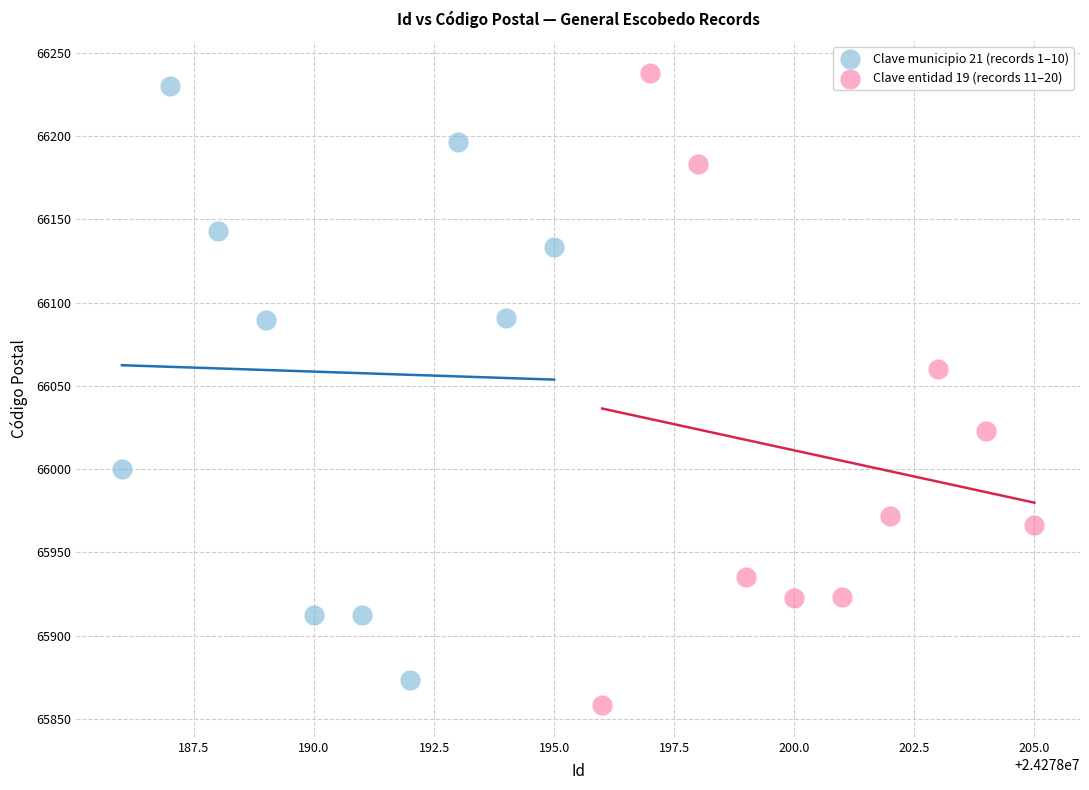

Which series has the largest Y range (max minus min)?

Clave entidad 19 (records 11–20)